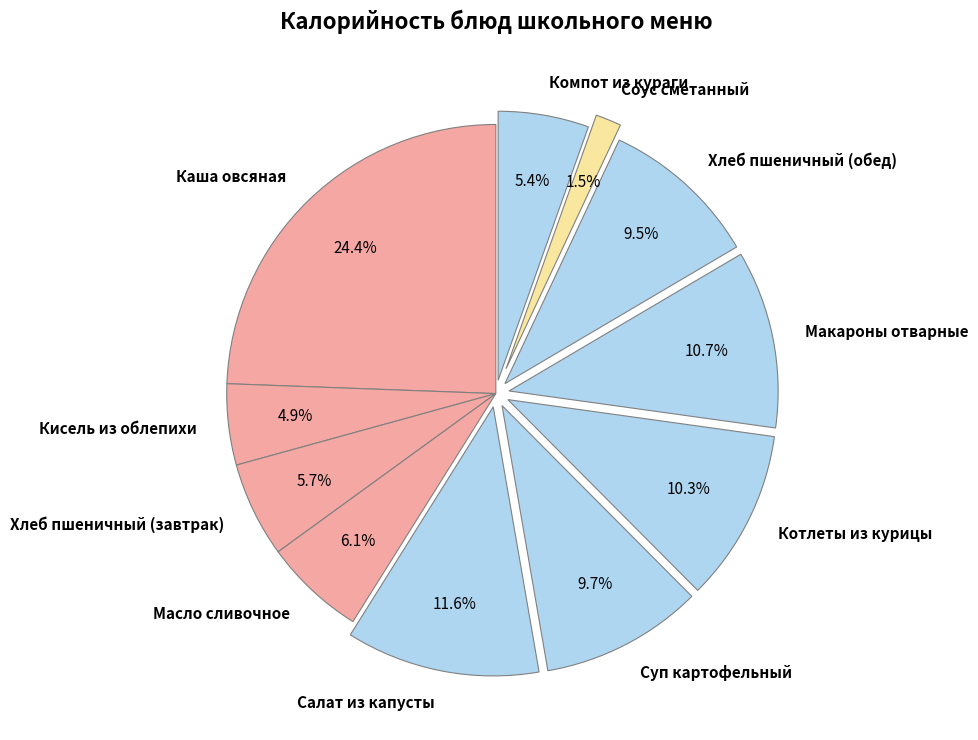

Is it true that Хлеб пшеничный (обед) is 1% of the pie?

False